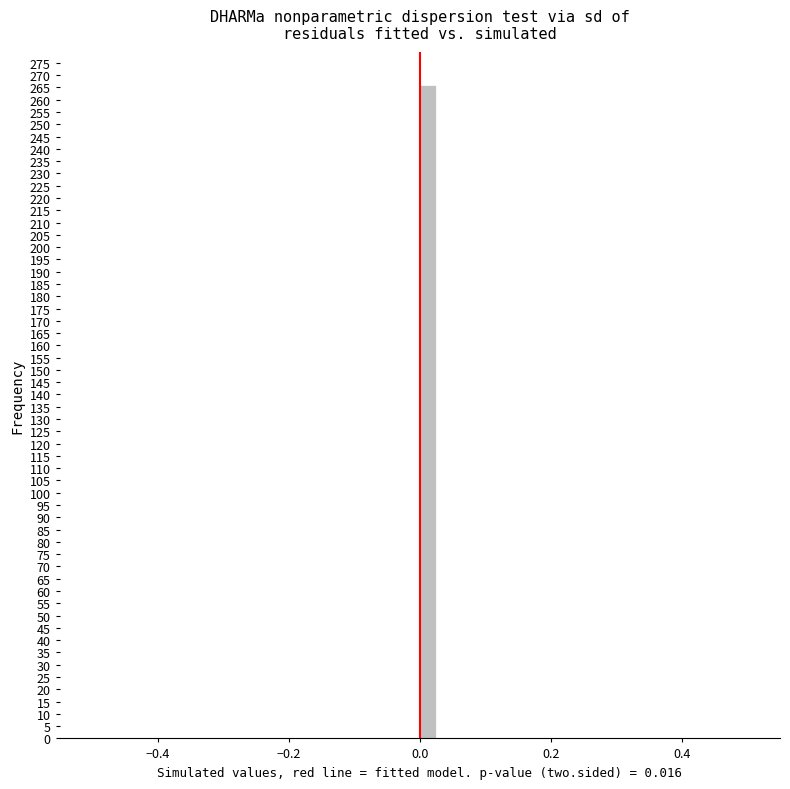

Read against the x-axis, roughly where is the centre of the tallest bar?

0.02